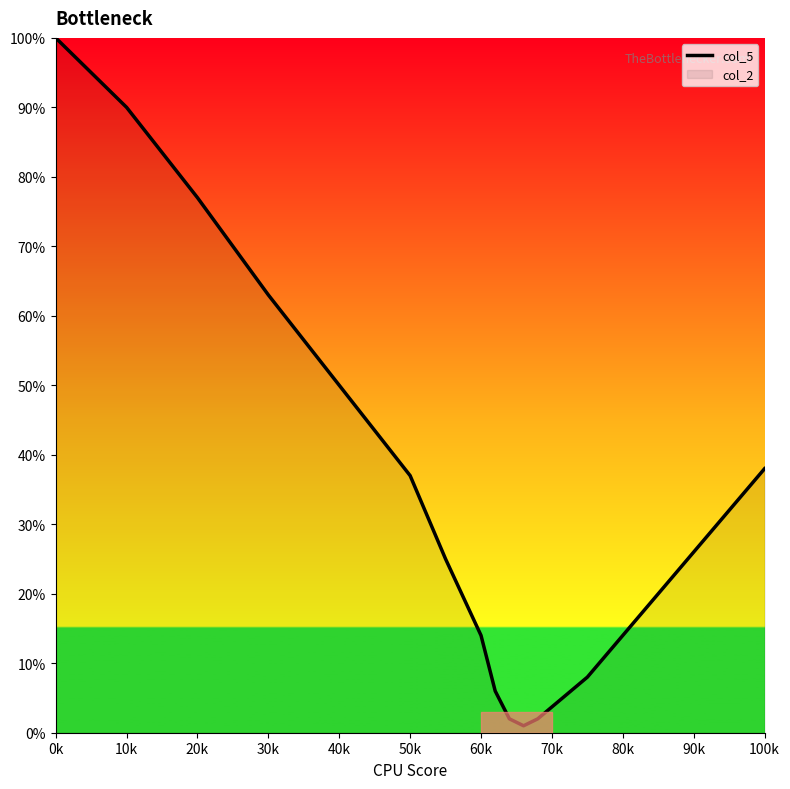

What is the change in value from 20k to 40k?

-27